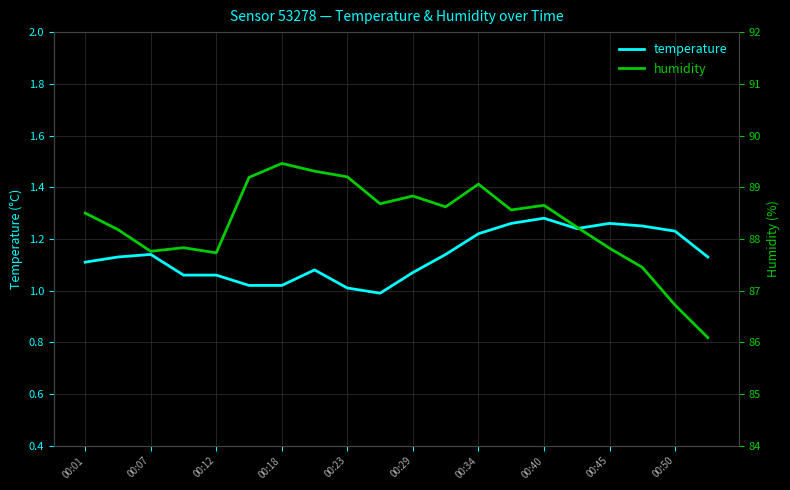

The value of temperature at 00:34 is 2.1. True or false?

False